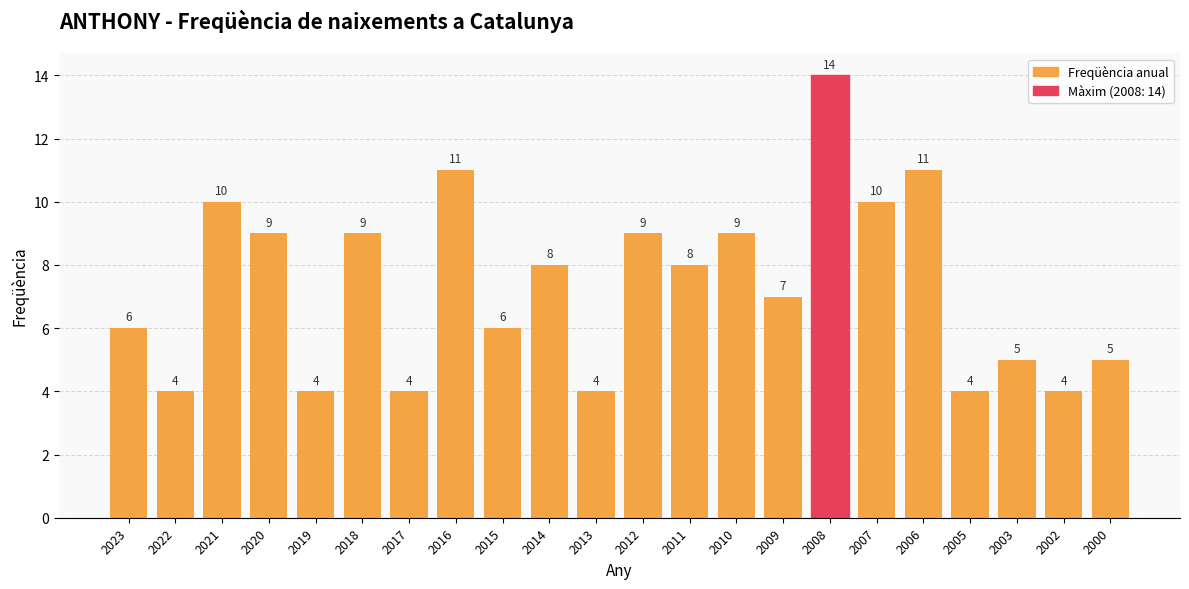

What is the value of the 1st bar from the left?

6